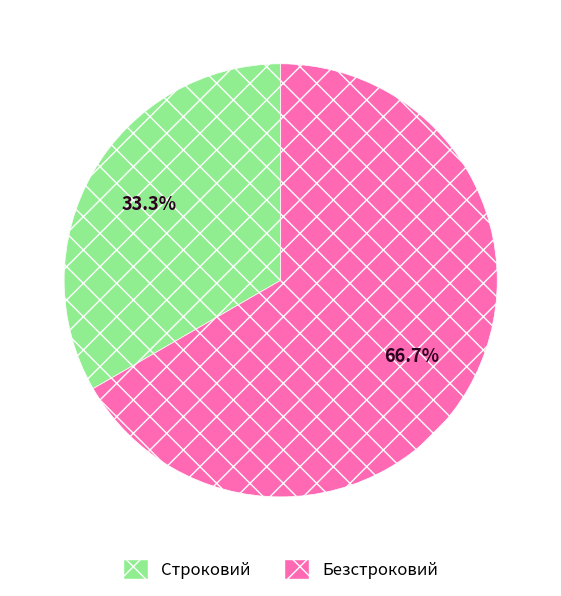

Which has a higher value, Безстроковий or Строковий?

Безстроковий